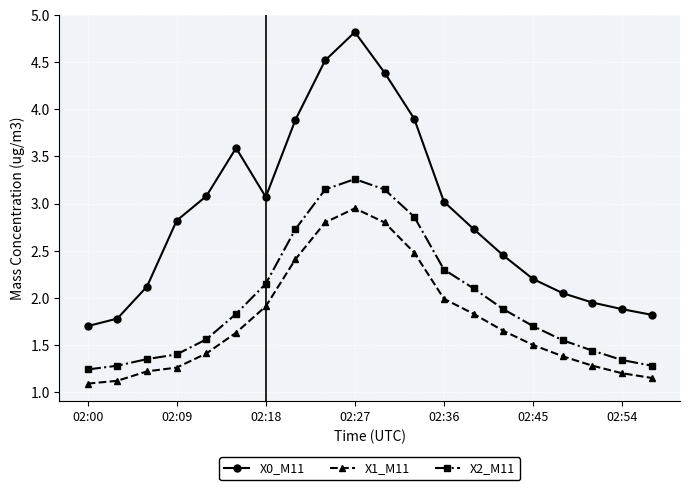

Which series has the largest total across all categories?

X0_M11